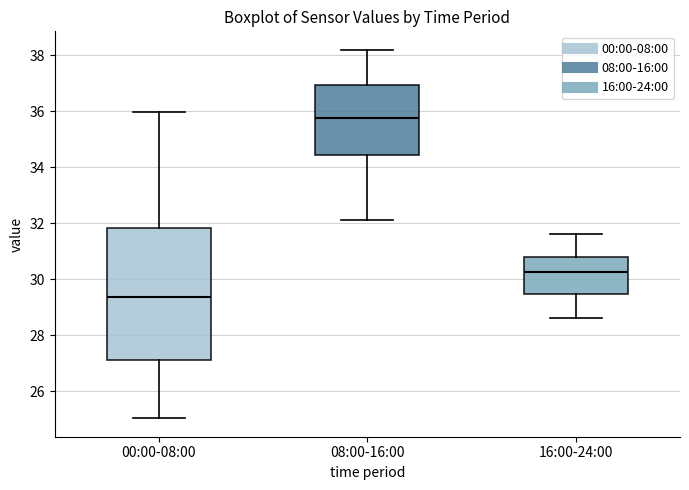

Where is the upper edge of the box for 16:00-24:00 on the y-axis? The values are not printed on the chart, so give them approximately, as read against the axis.

30.8